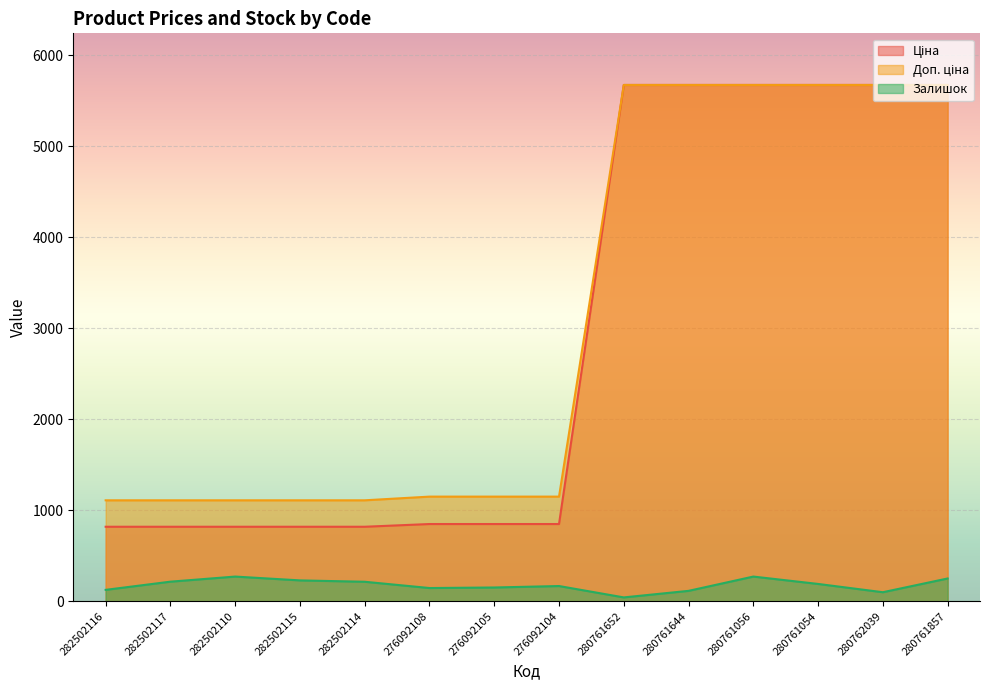

Which series has the largest total across all categories?

Доп. ціна